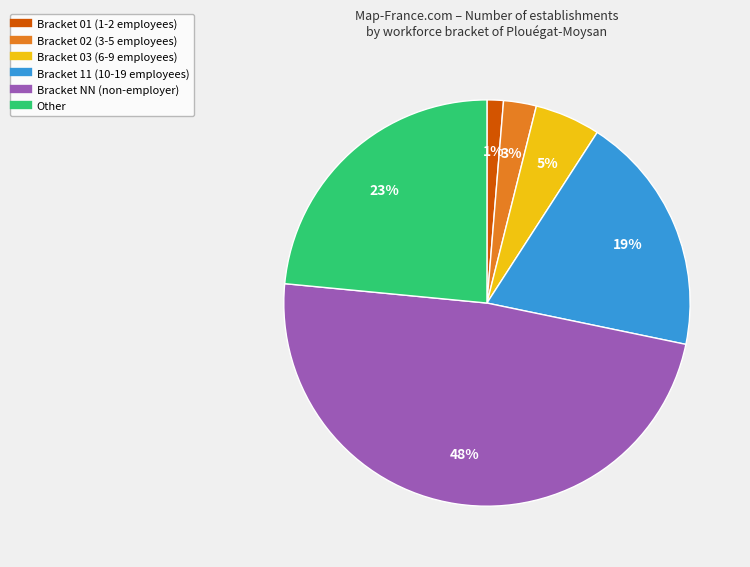

To the nearest percent, what is the difference between the largest and smallest slice percentages?

47%